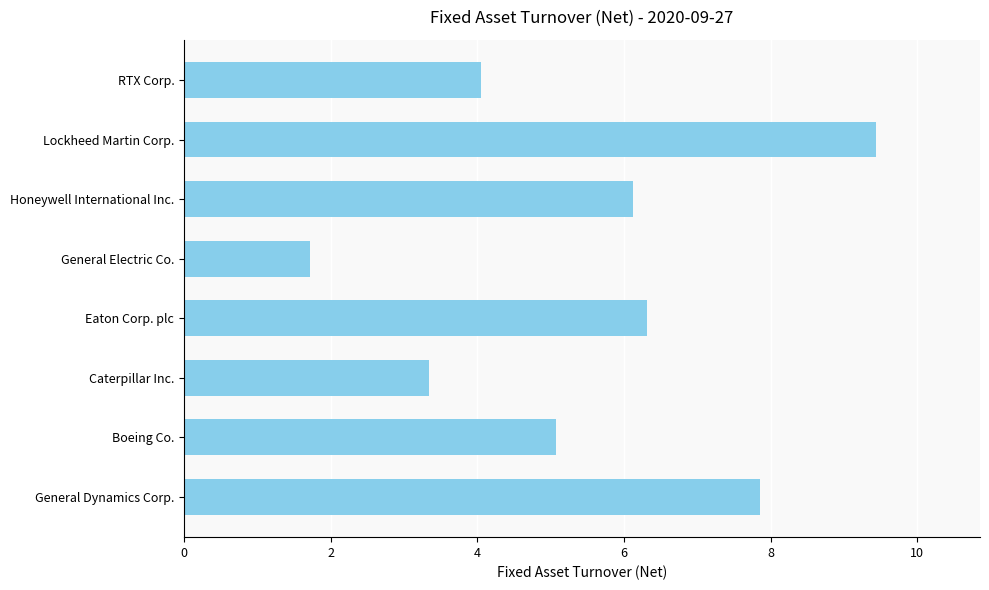

Approximately how many times larger is the value at General Electric Co. compared to Boeing Co.?

0.3